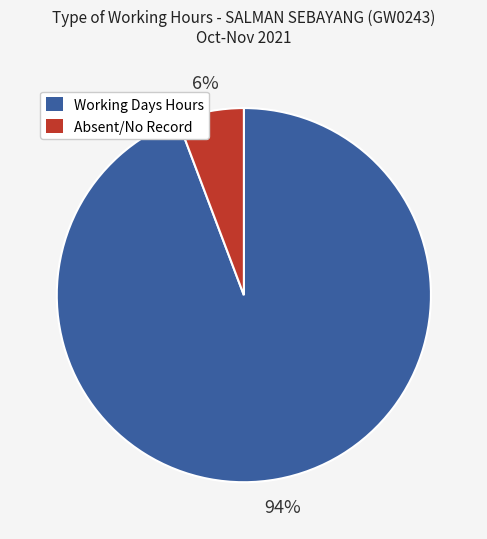

To the nearest percent, what portion does Working Days Hours represent?

94%